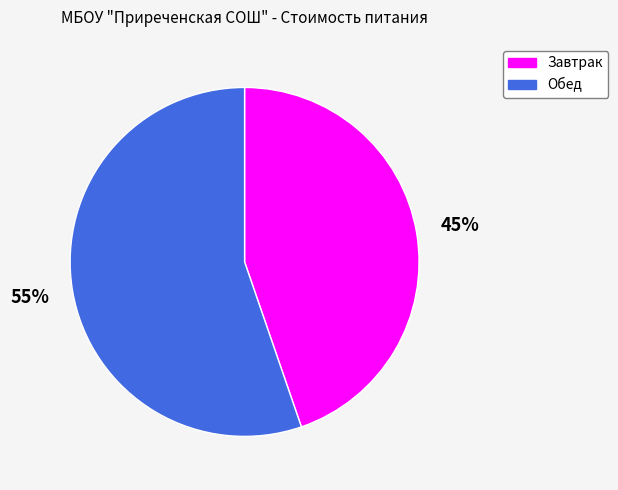

To the nearest percent, what portion does Обед represent?

55%